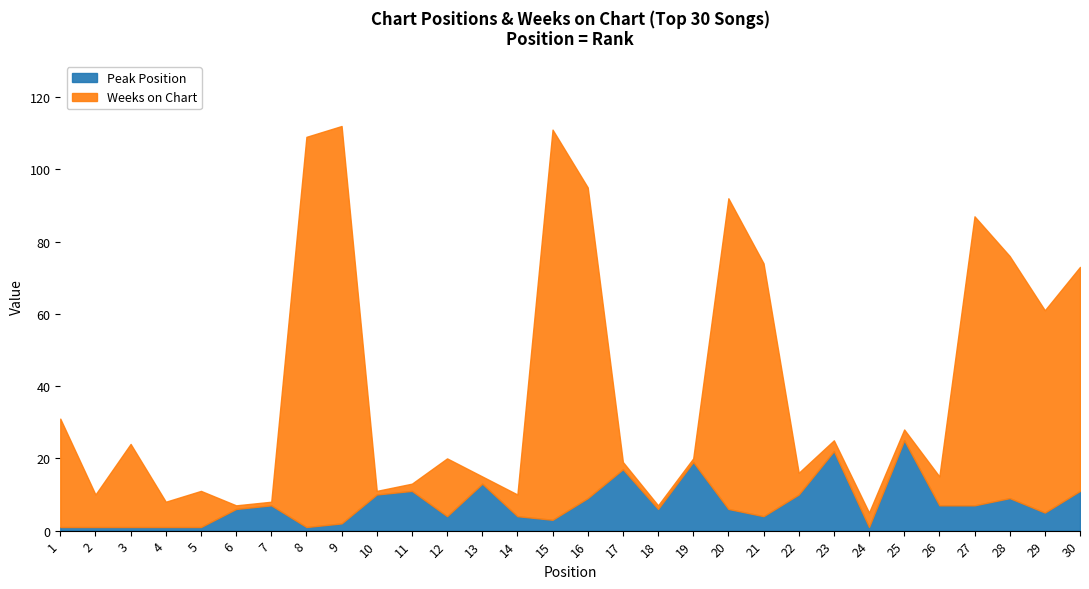

The Peak Position series shows 1 at 9. True or false?

False